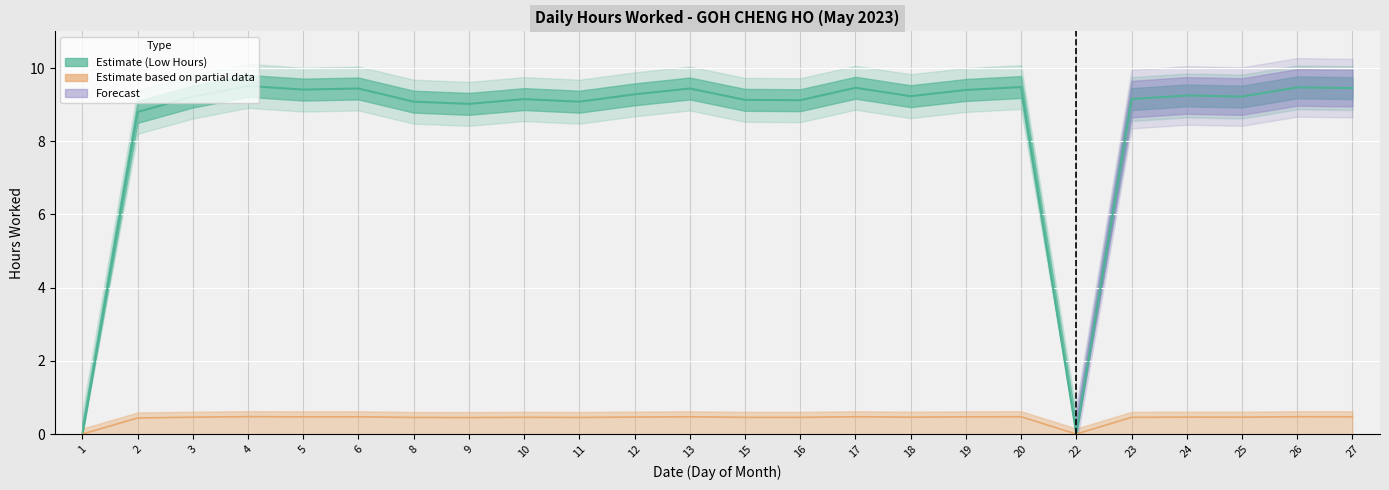

Rank the categories by value from highest to lowest.

4, 20, 26, 17, 27, 6, 13, 5, 19, 12, 24, 18, 3, 25, 10, 23, 15, 16, 8, 11, 9, 2, 1, 22